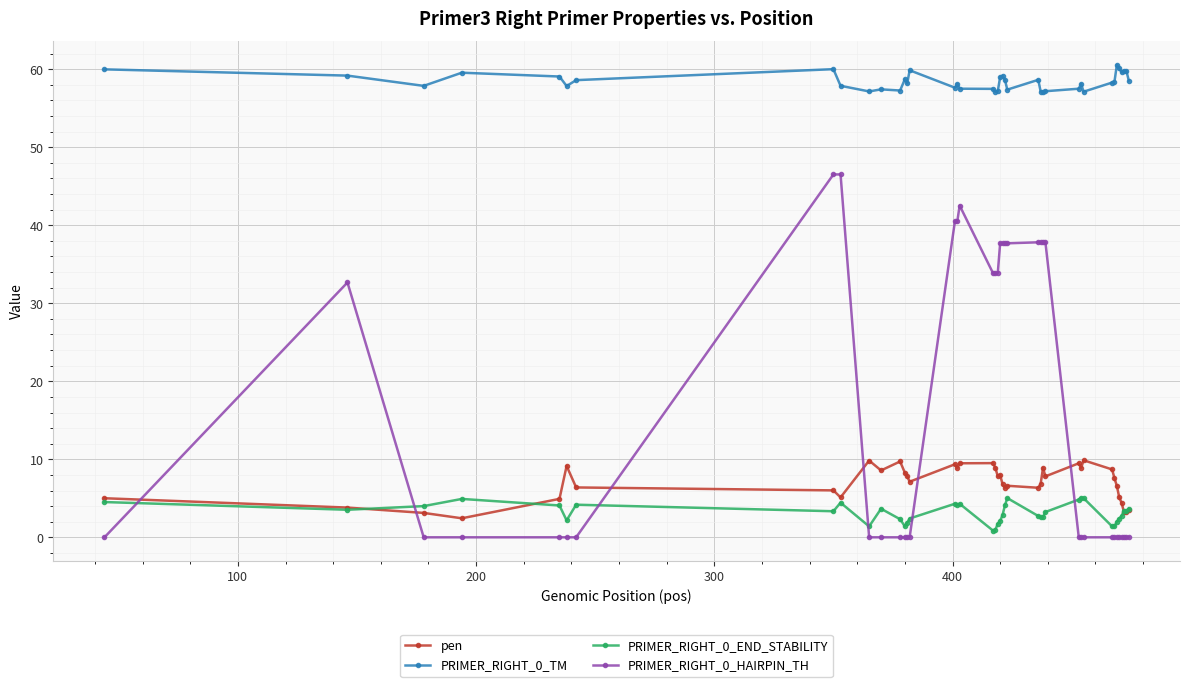

How many intersections are there between PRIMER_RIGHT_0_HAIRPIN_TH and PRIMER_RIGHT_0_END_STABILITY?

6